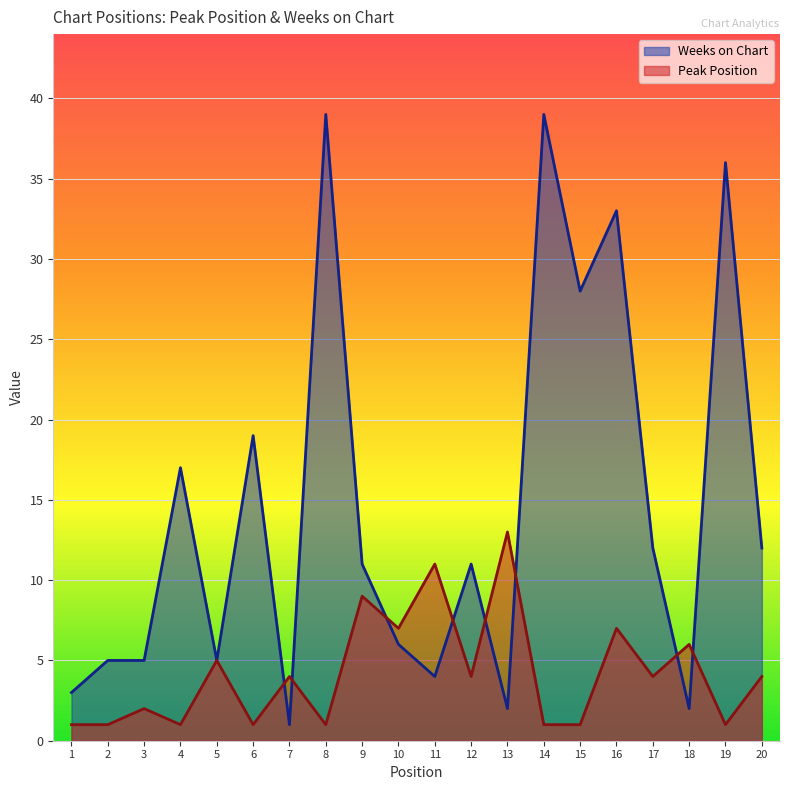

Reading left to right, what are all the values shown in this chart?

Peak Position: 1=1	2=1	3=2	4=1	5=5	6=1	7=4	8=1	9=9	10=7	11=11	12=4	13=13	14=1	15=1	16=7	17=4	18=6	19=1	20=4
Weeks on Chart: 1=3	2=5	3=5	4=17	5=5	6=19	7=1	8=39	9=11	10=6	11=4	12=11	13=2	14=39	15=28	16=33	17=12	18=2	19=36	20=12